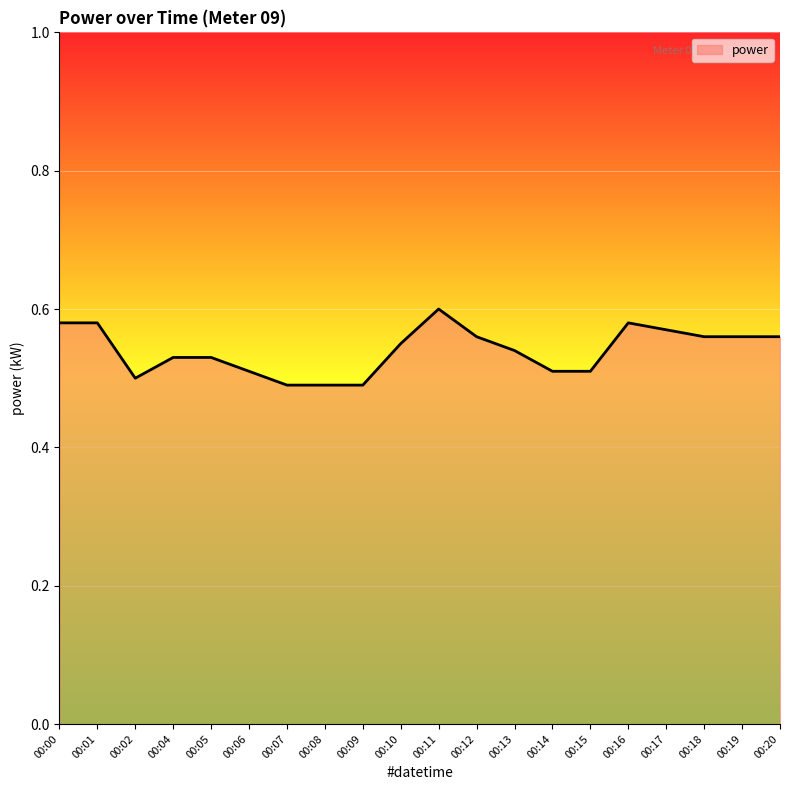

The value at 00:20 is 0.6. True or false?

True